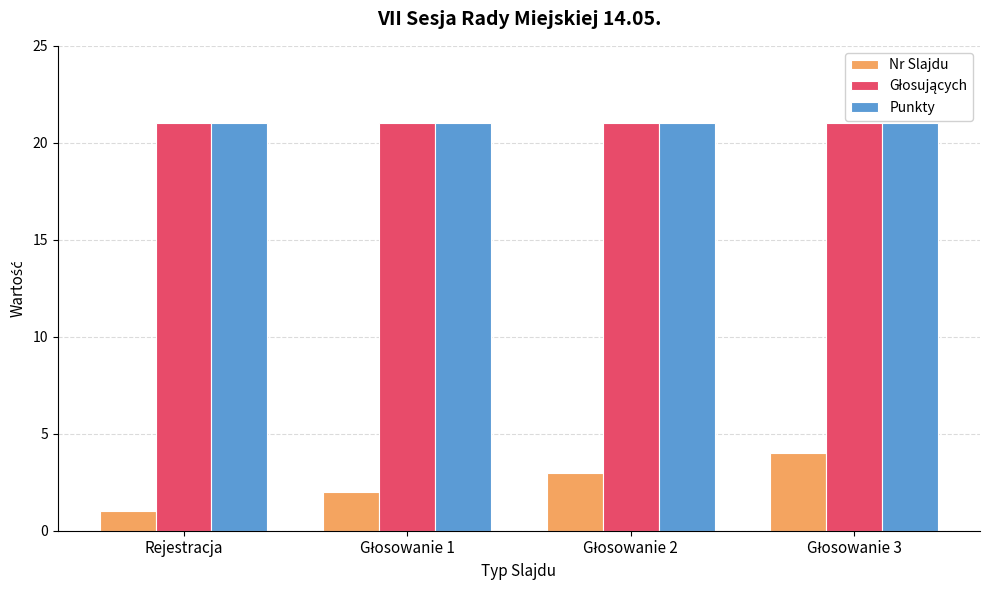

Does the chart contain any negative values?

No